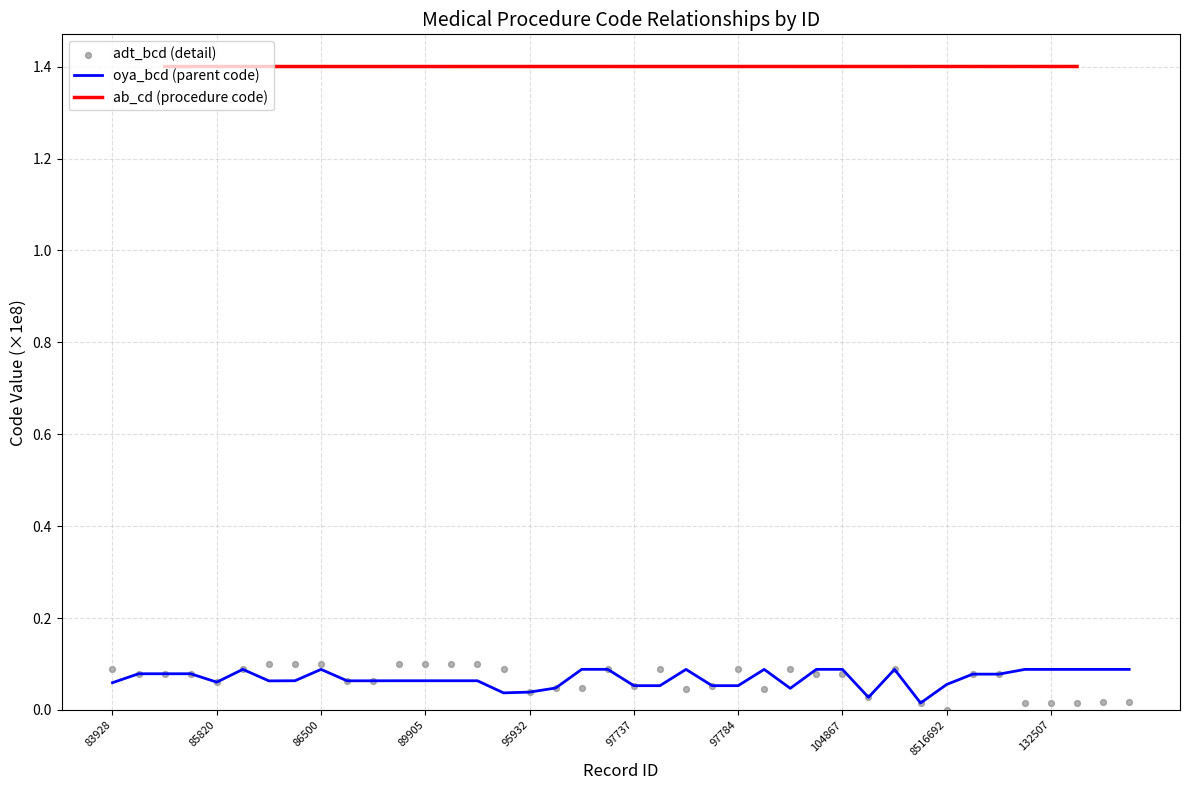

Which series reaches the minimum Y coordinate?

adt_bcd